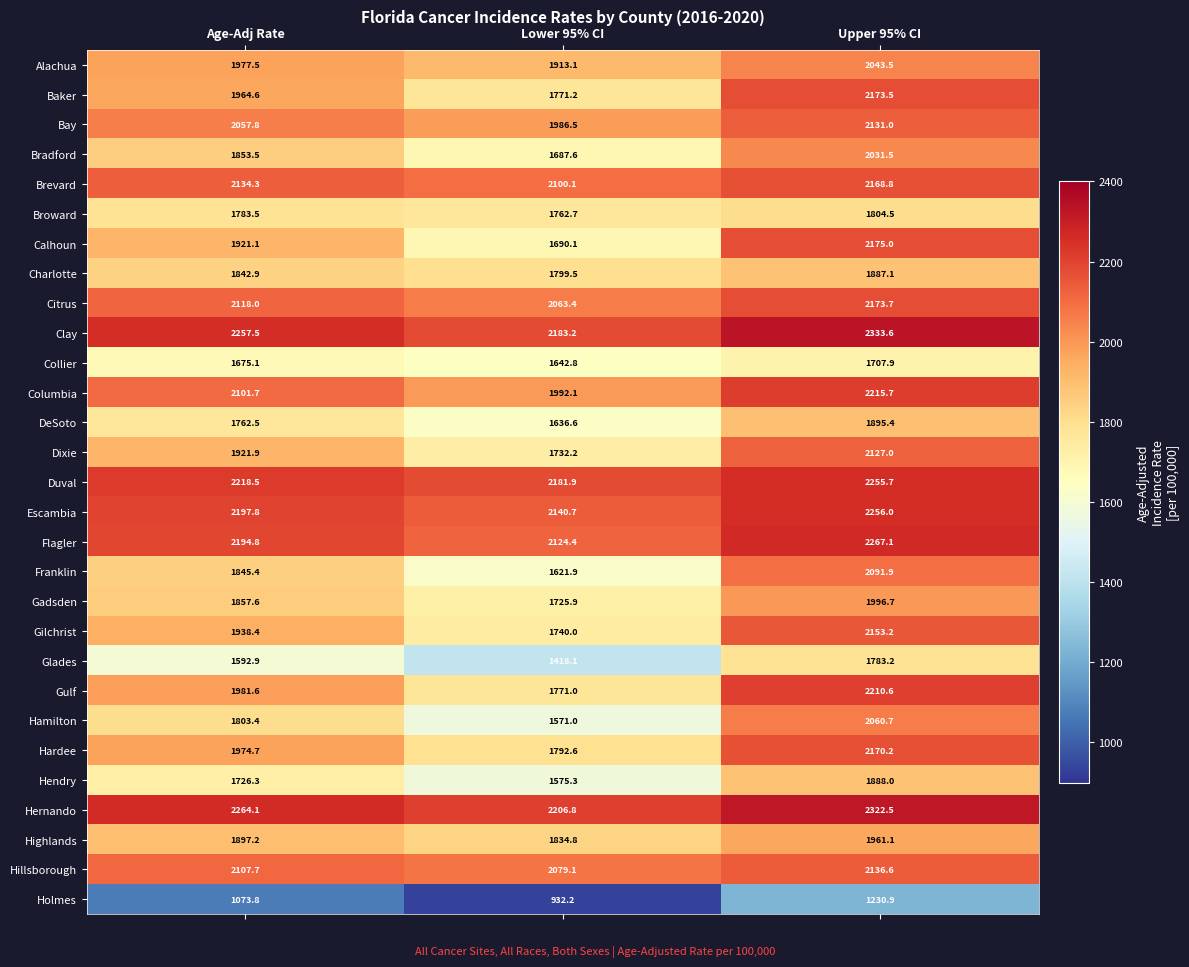

Which series has the largest total across all categories?

Hernando